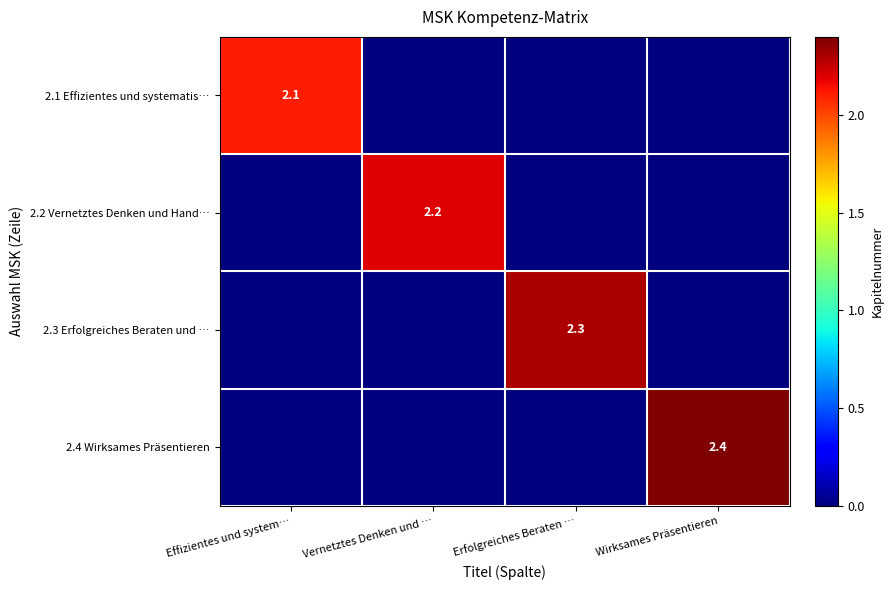

Is it true that 2.1 Effizientes und systematis… equals 2.1 at Effizientes und system…?

True